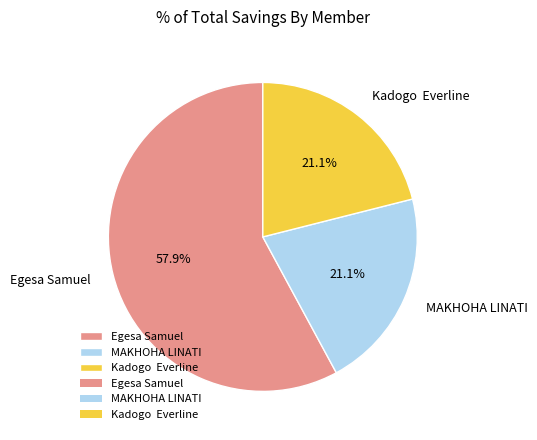

Between Egesa Samuel and MAKHOHA LINATI, which is larger?

Egesa Samuel